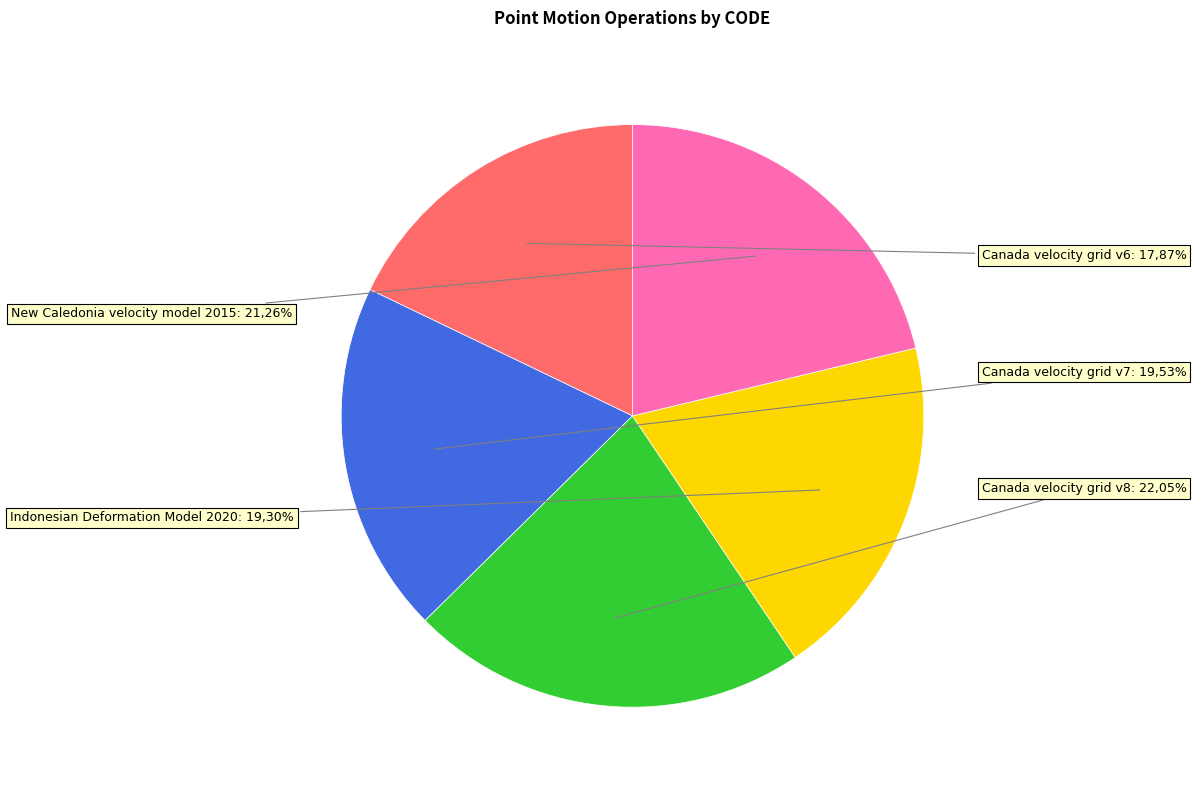

How many segments does this pie chart have?

5